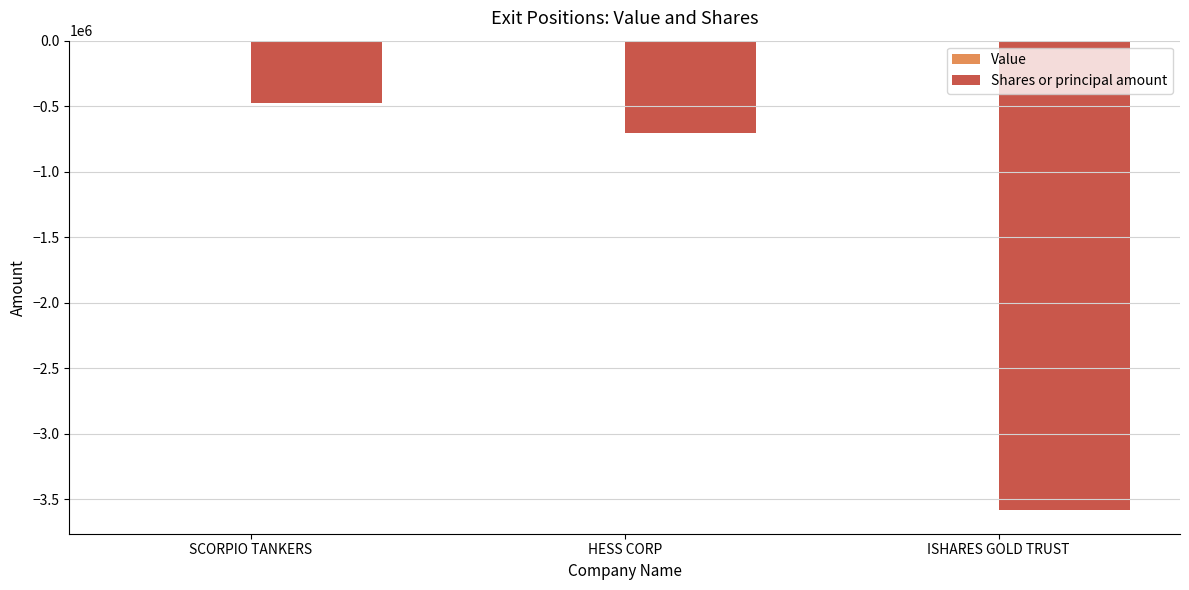

Between SCORPIO TANKERS and HESS CORP, which is larger?

SCORPIO TANKERS